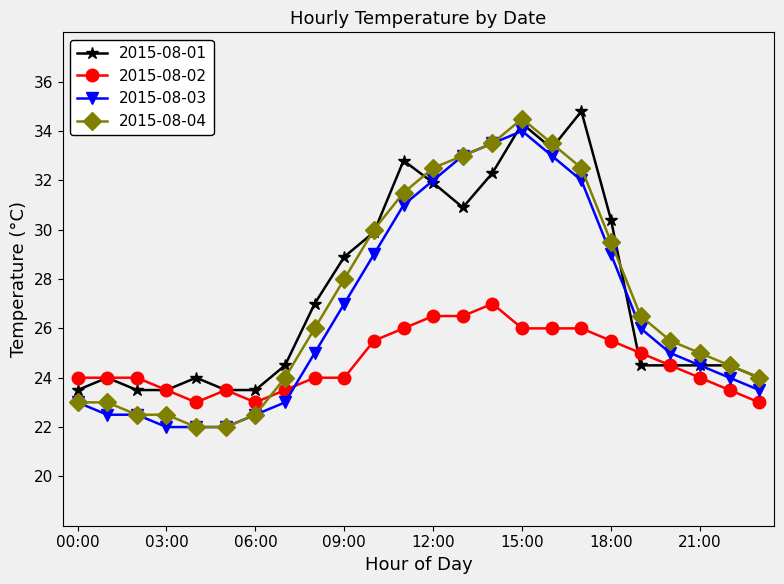

What is the lowest value of the 2015-08-03 series?

22.0